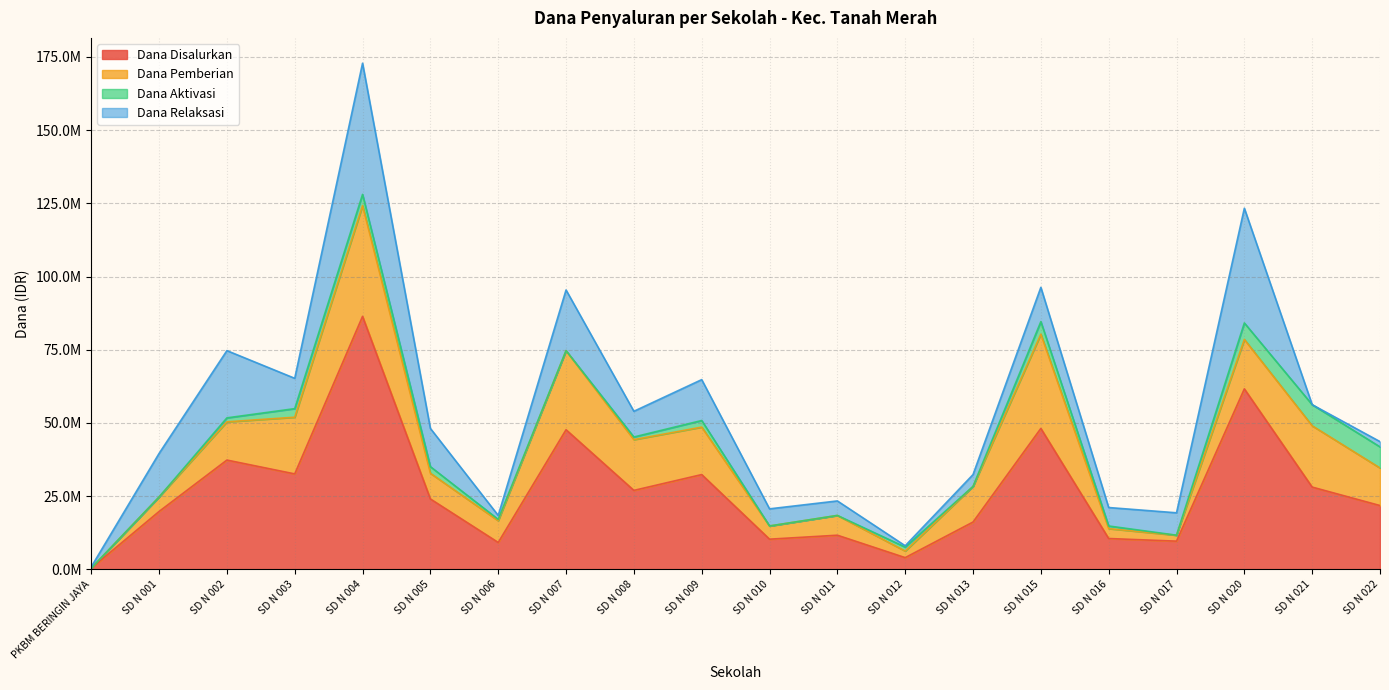

Rank the categories by Dana Disalurkan value from highest to lowest.

SD N 004, SD N 020, SD N 015, SD N 007, SD N 002, SD N 003, SD N 009, SD N 021, SD N 008, SD N 005, SD N 022, SD N 001, SD N 013, SD N 011, SD N 016, SD N 010, SD N 017, SD N 006, SD N 012, PKBM BERINGIN JAYA